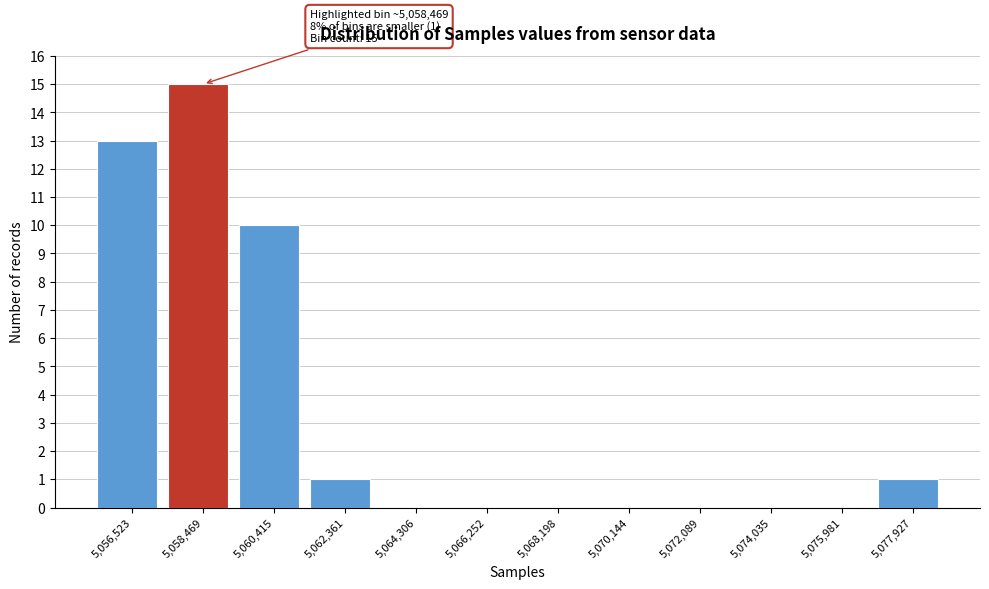

Over which range of the x-axis is the bar tallest?

5057400 to 5059400